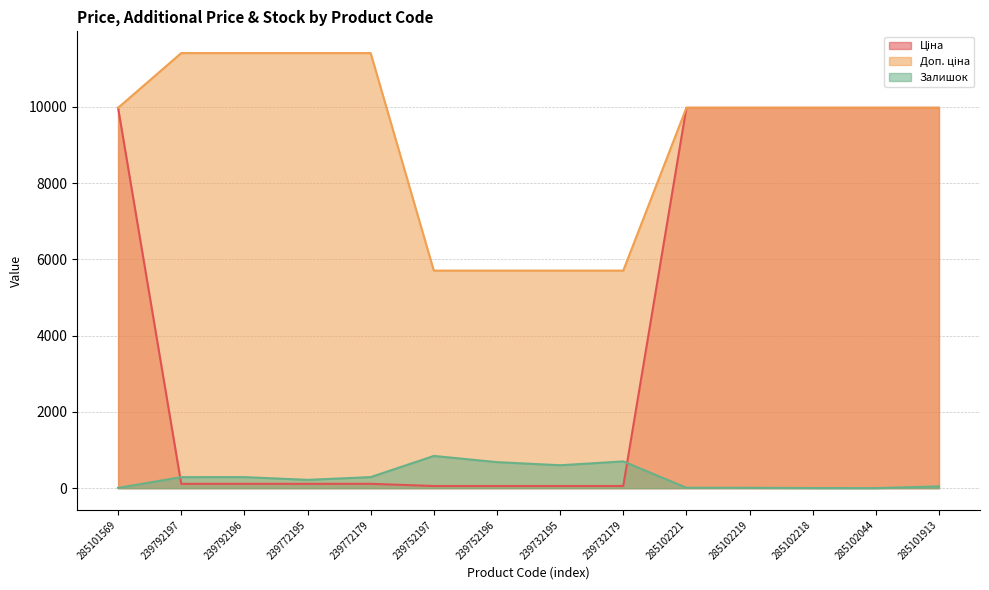

Reading left to right, extract all data points from this chart.

Ціна: 9975.0	114.1	114.1	114.1	114.1	57.0	57.0	57.0	57.0	9975.0	9975.0	9975.0	9975.0	9975.0
Доп. ціна: 9975.0	11410.0	11410.0	11410.0	11410.0	5705.0	5705.0	5705.0	5705.0	9975.0	9975.0	9975.0	9975.0	9975.0
Залишок: 7.0	289.0	290.0	218.0	290.0	845.0	683.0	601.0	702.0	11.0	9.0	3.0	1.0	47.0